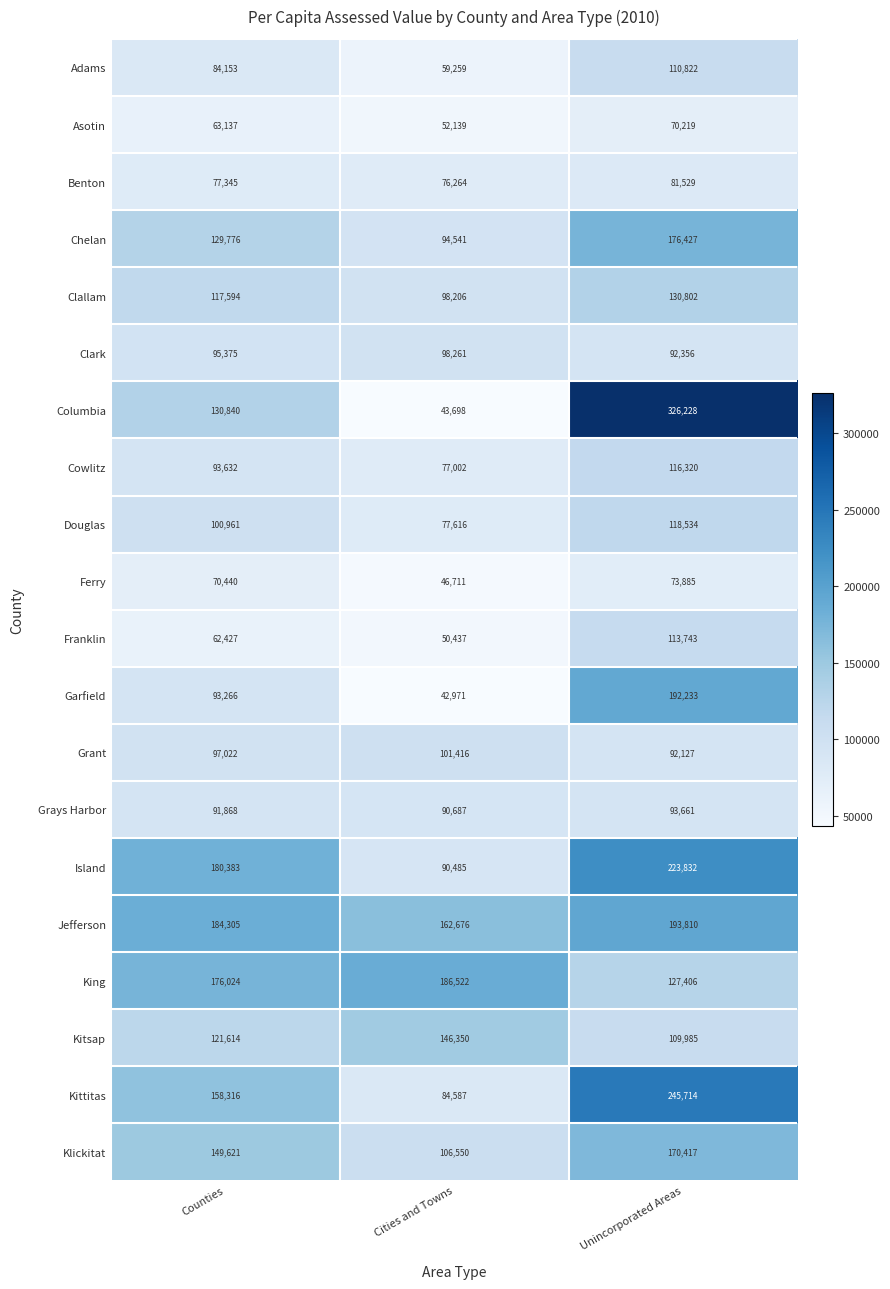

Which series changed the most between Counties and Cities and Towns?

Island